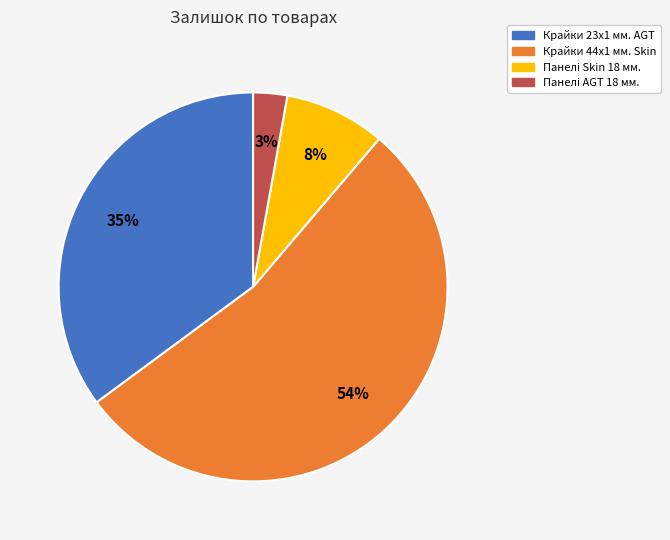

Is there a majority slice in this chart?

Yes